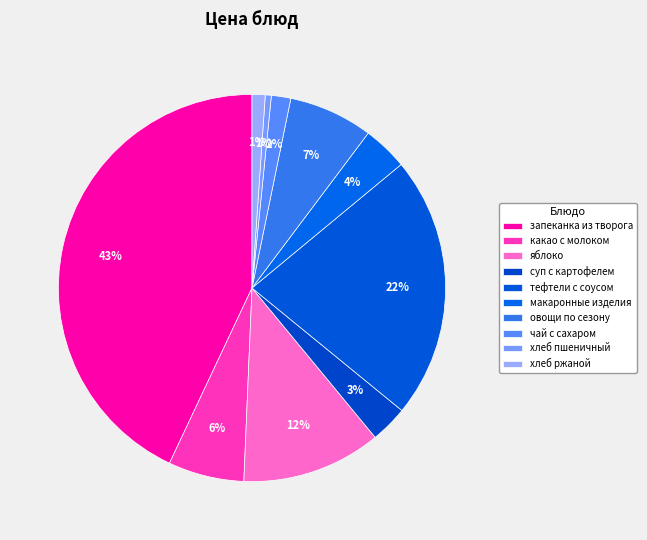

Is it true that чай с сахаром is 2% of the pie?

True